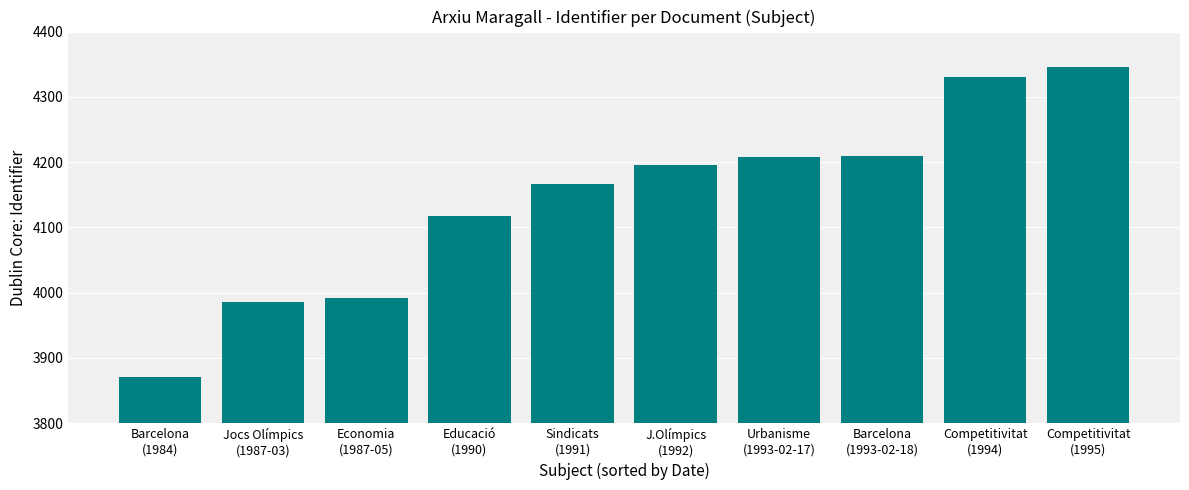

What is the greatest value displayed?

4346